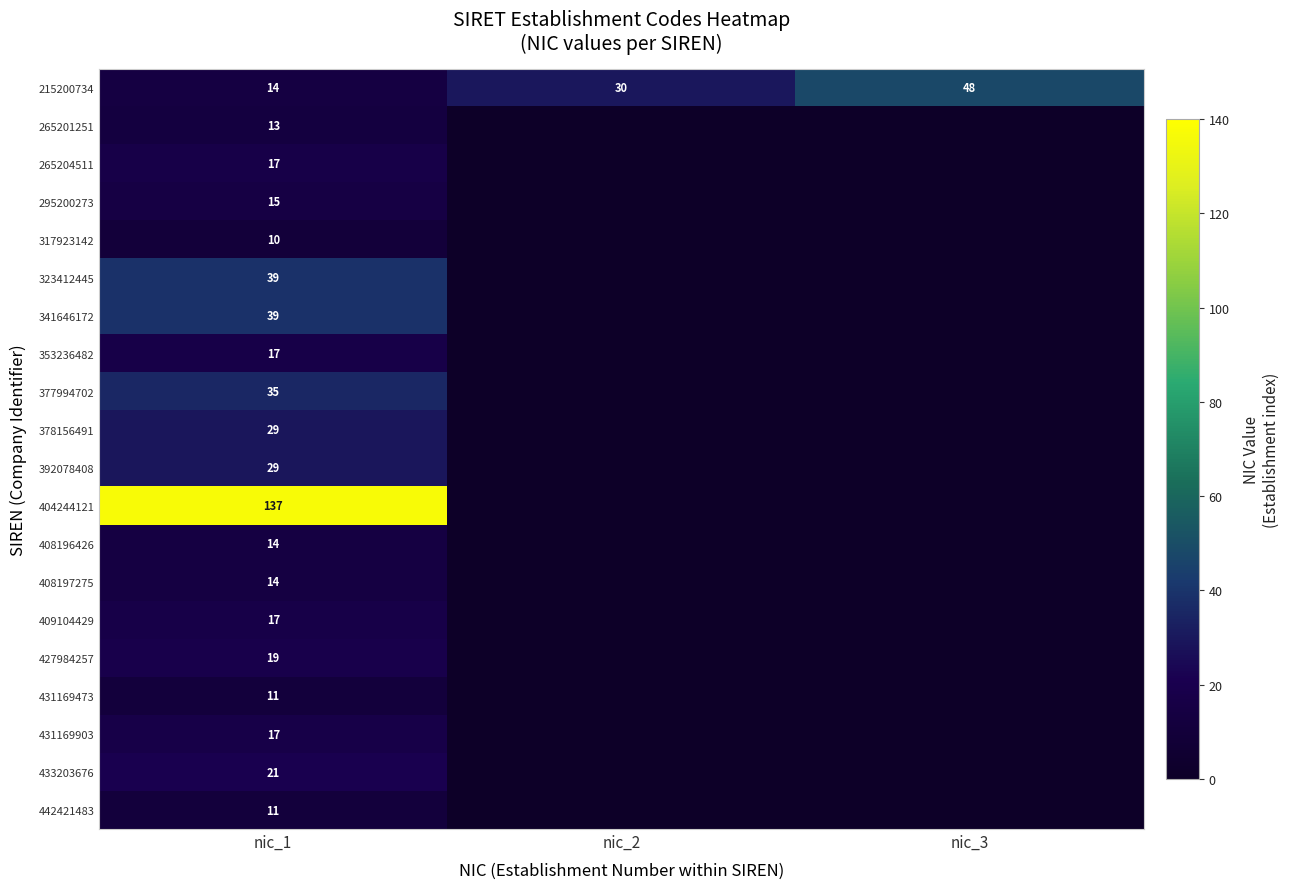

What is the difference between the second highest and minimum values in the 215200734 series?

16